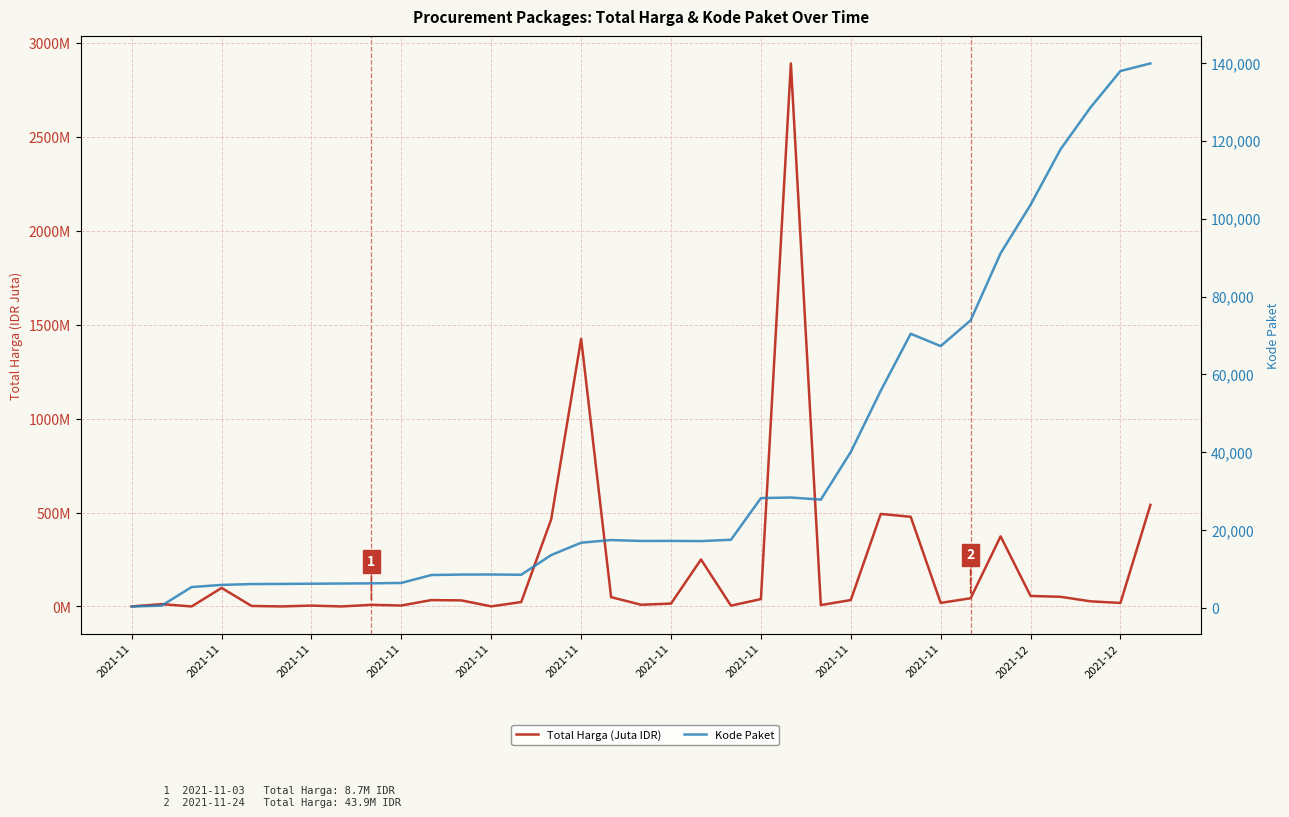

Which category has the highest value across all series?

34